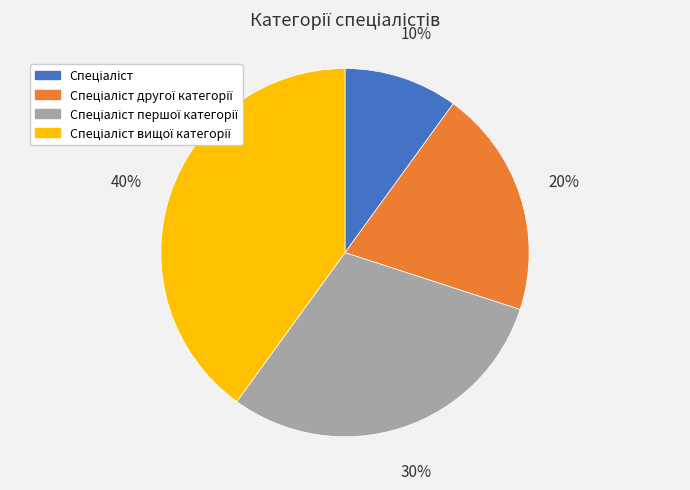

To the nearest percent, what is the average slice percentage?

25%